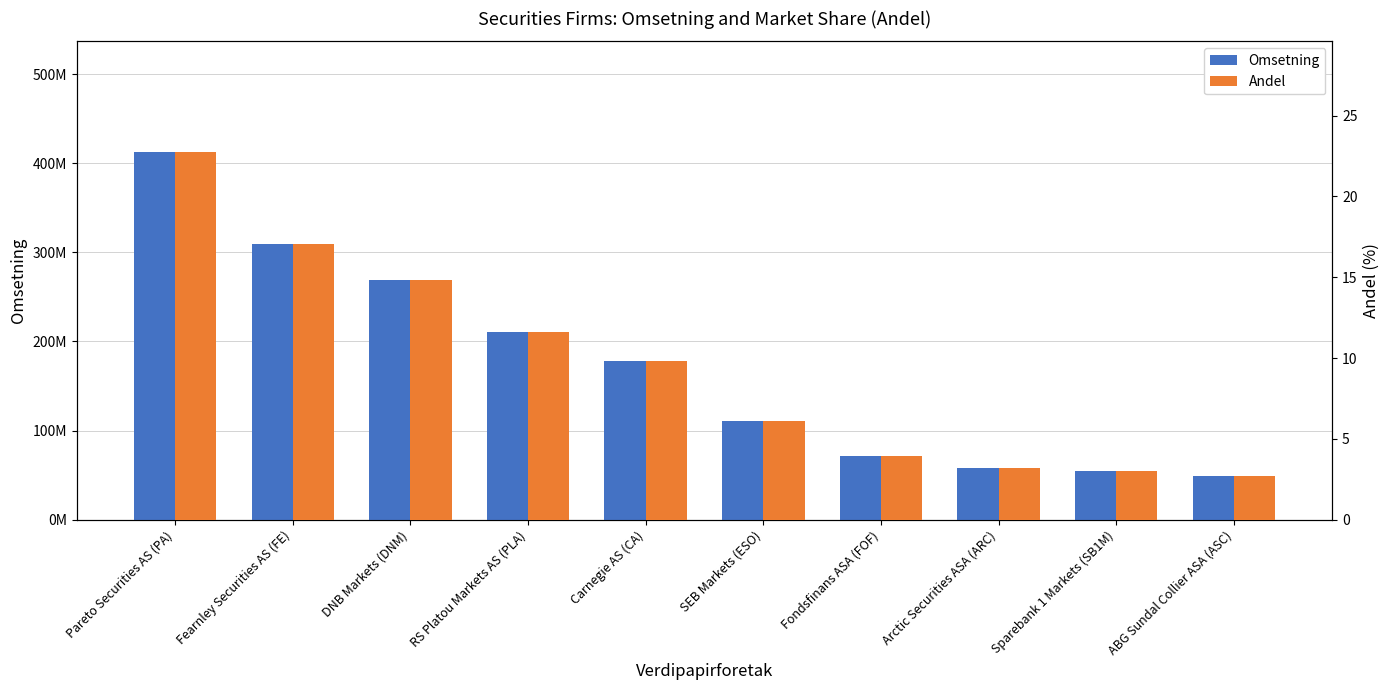

What is the label of the 4th bar from the right?

Fondsfinans ASA (FOF)